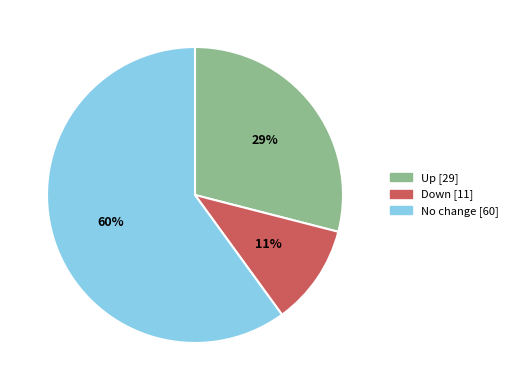

To the nearest percent, what is the average slice percentage?

33%